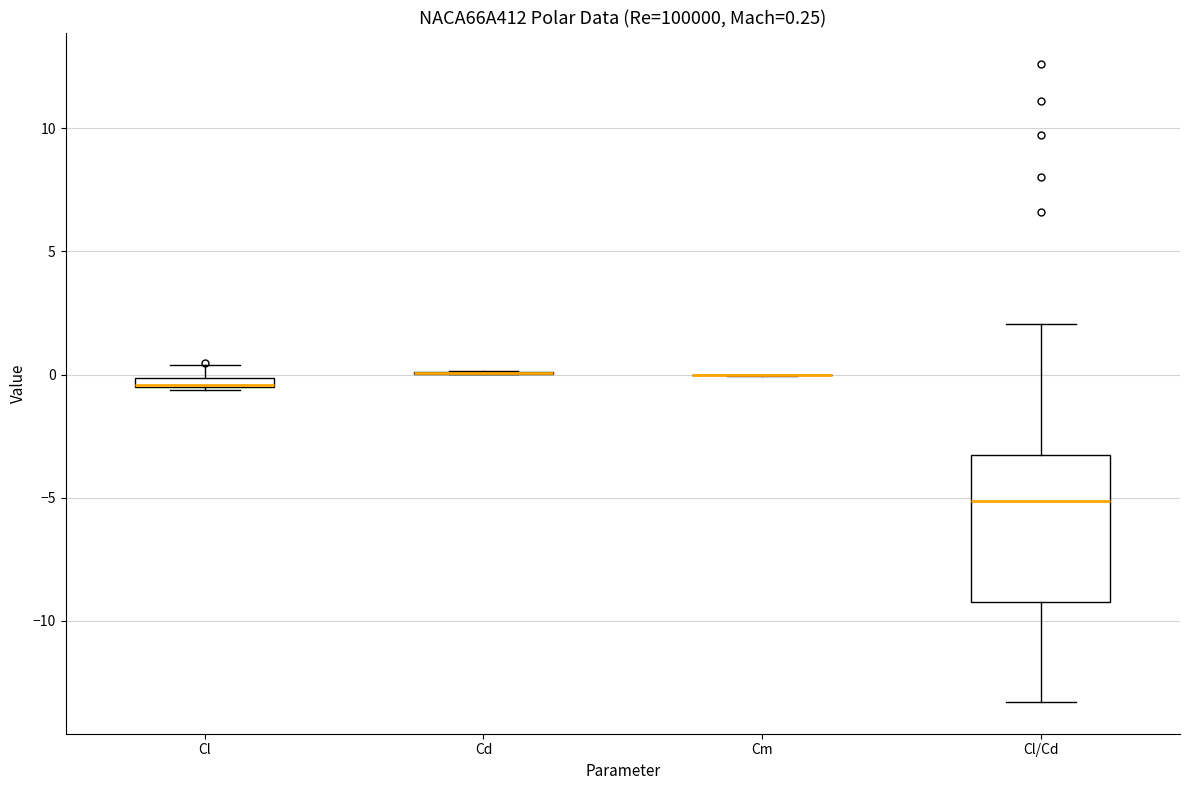

Which box is the tallest, from its lower edge to its upper edge?

Cl/Cd